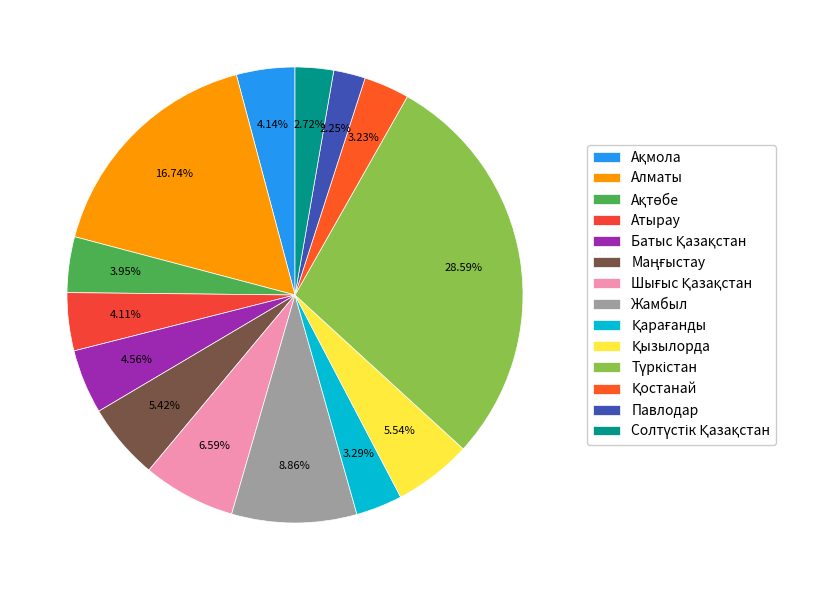

Which has a higher value, Солтүстік Қазақстан or Жамбыл?

Жамбыл